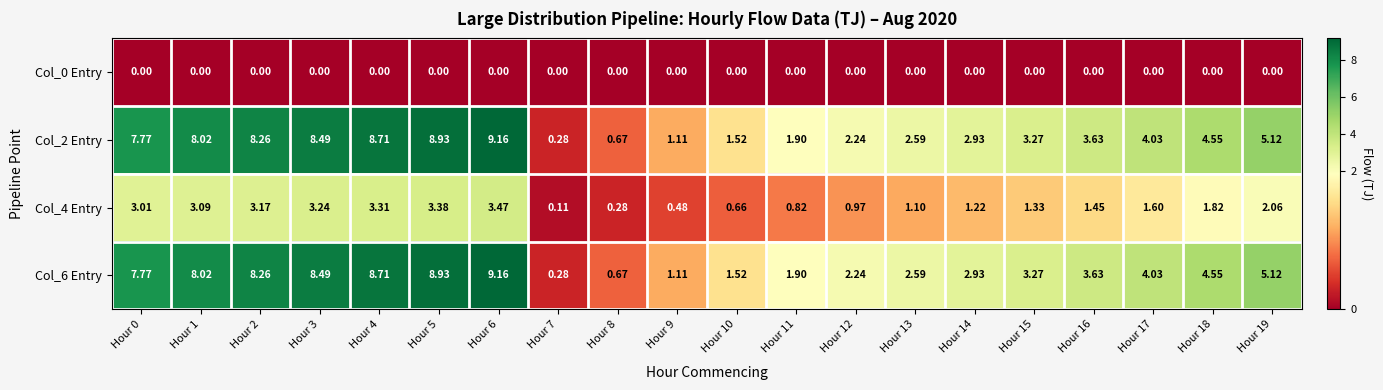

Is the value of Col_0 Entry at Hour 11 greater than the value of Col_2 Entry at Hour 18?

No